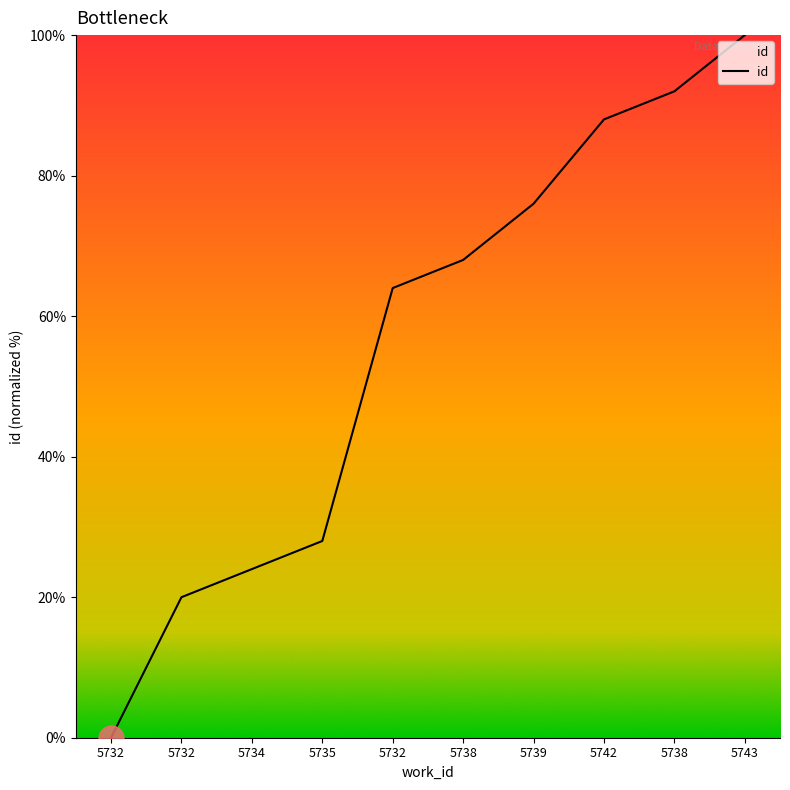

How many lines are shown in the chart?

1